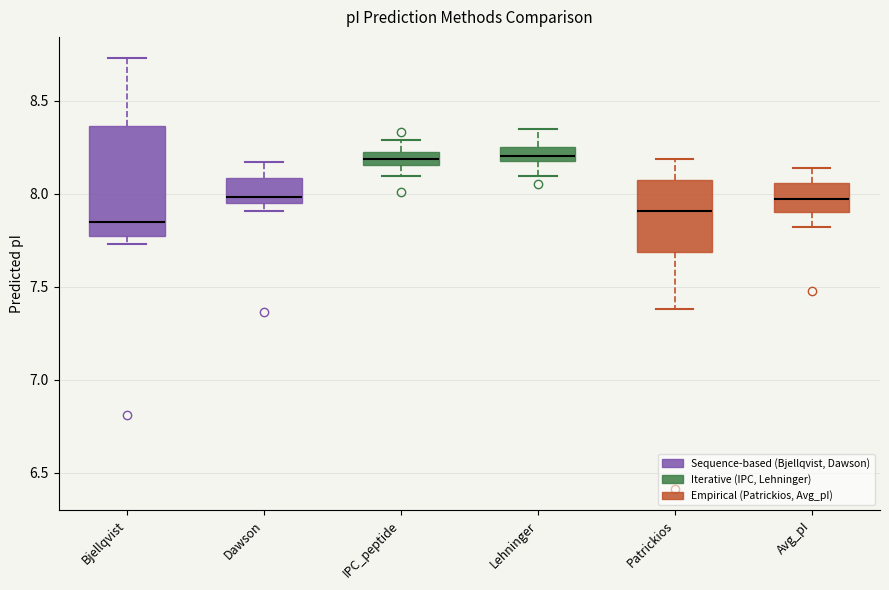

Which box has the lowest median line?

Bjellqvist